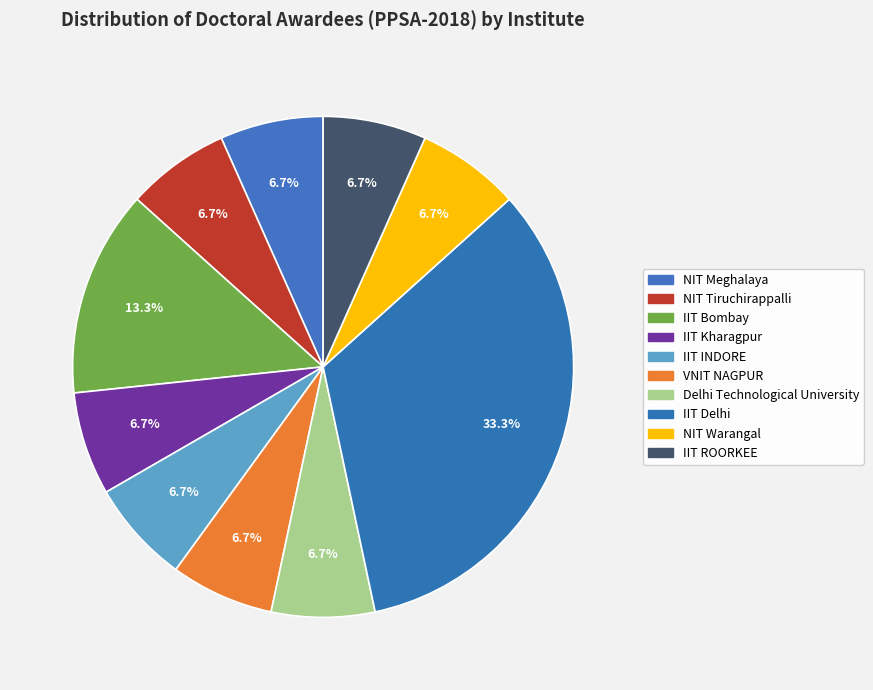

Which has a higher value, IIT ROORKEE or NIT Warangal?

IIT ROORKEE